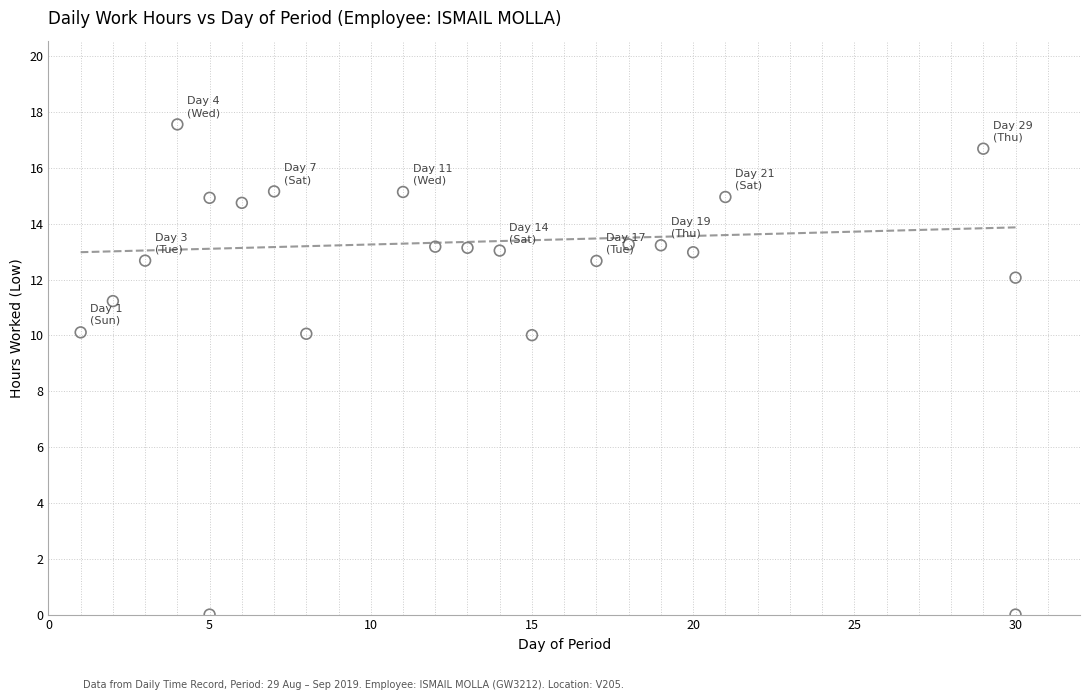

What is the range of X values (max minus min)?

29.0